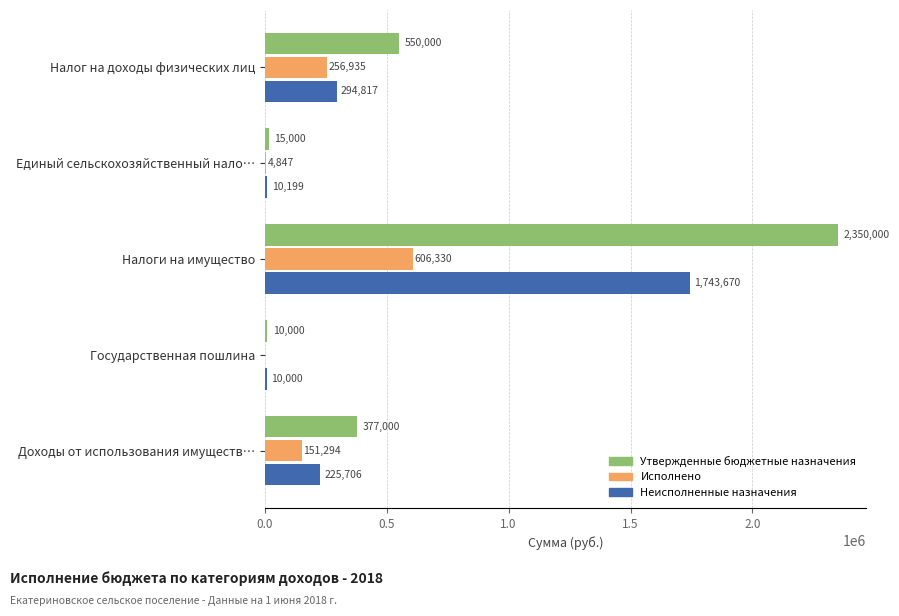

The Утвержденные бюджетные назначения series shows 15000.0 at Единый сельскохозяйственный нало…. True or false?

True